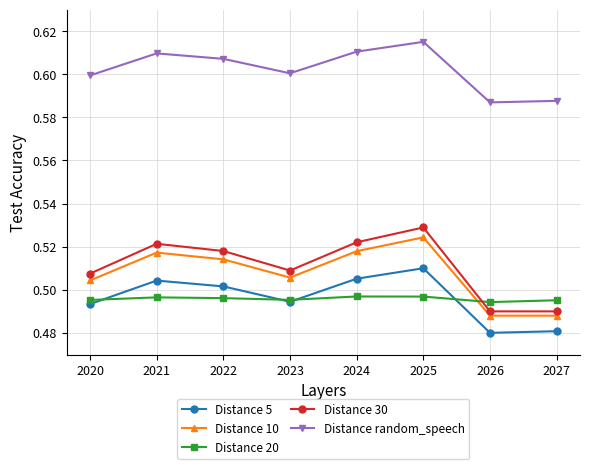

True or false: Distance random_speech and Distance 5 cross at least once.

False